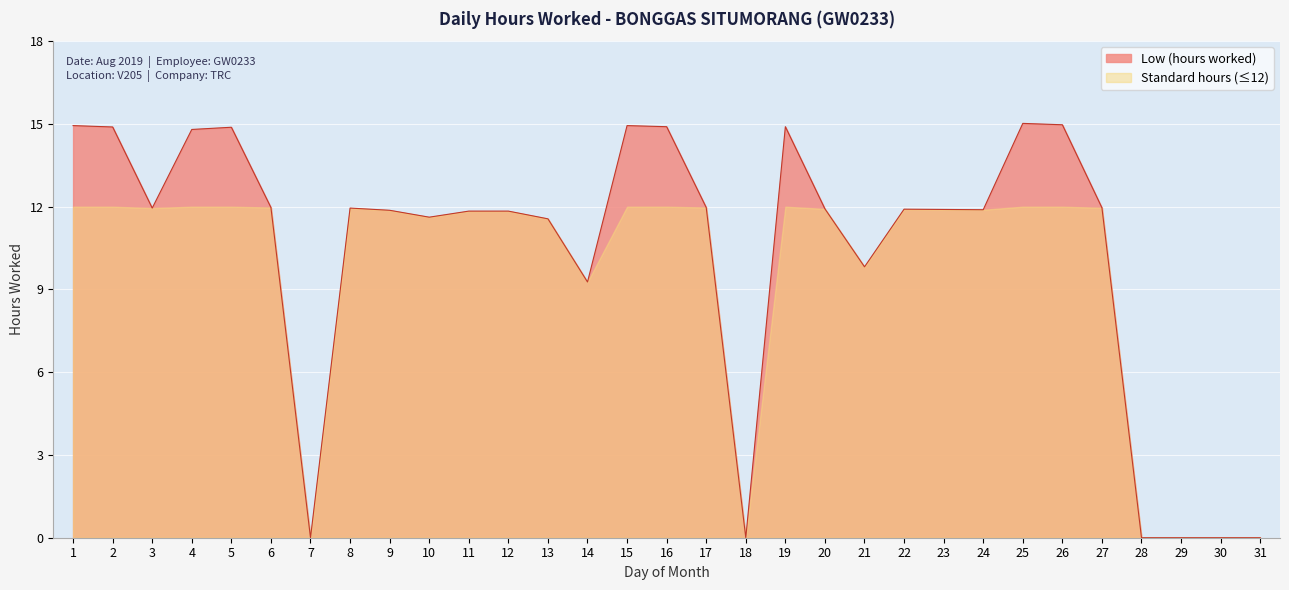

Which label corresponds to the smallest value in the chart?

7